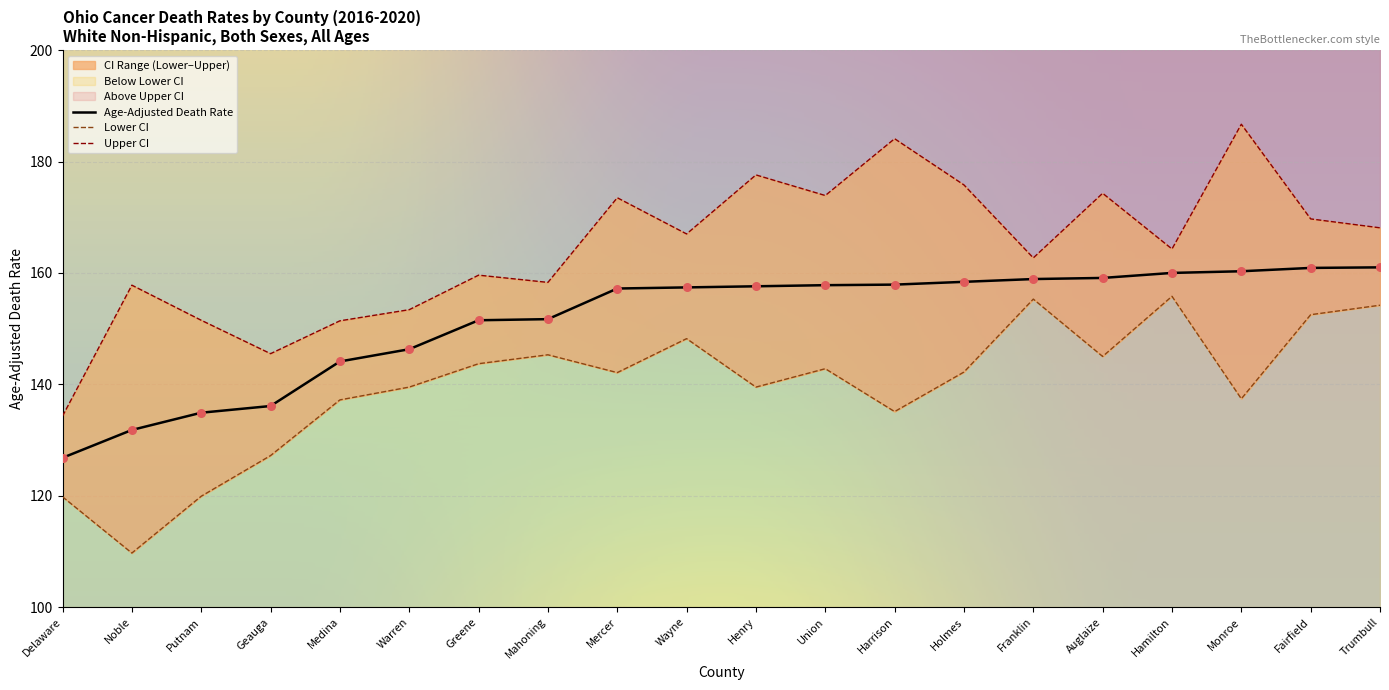

Which series reaches the minimum Y coordinate?

Lower CI